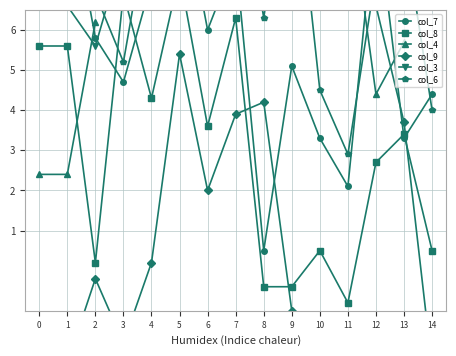

The value of col_6 at 2 is 1.6. True or false?

False